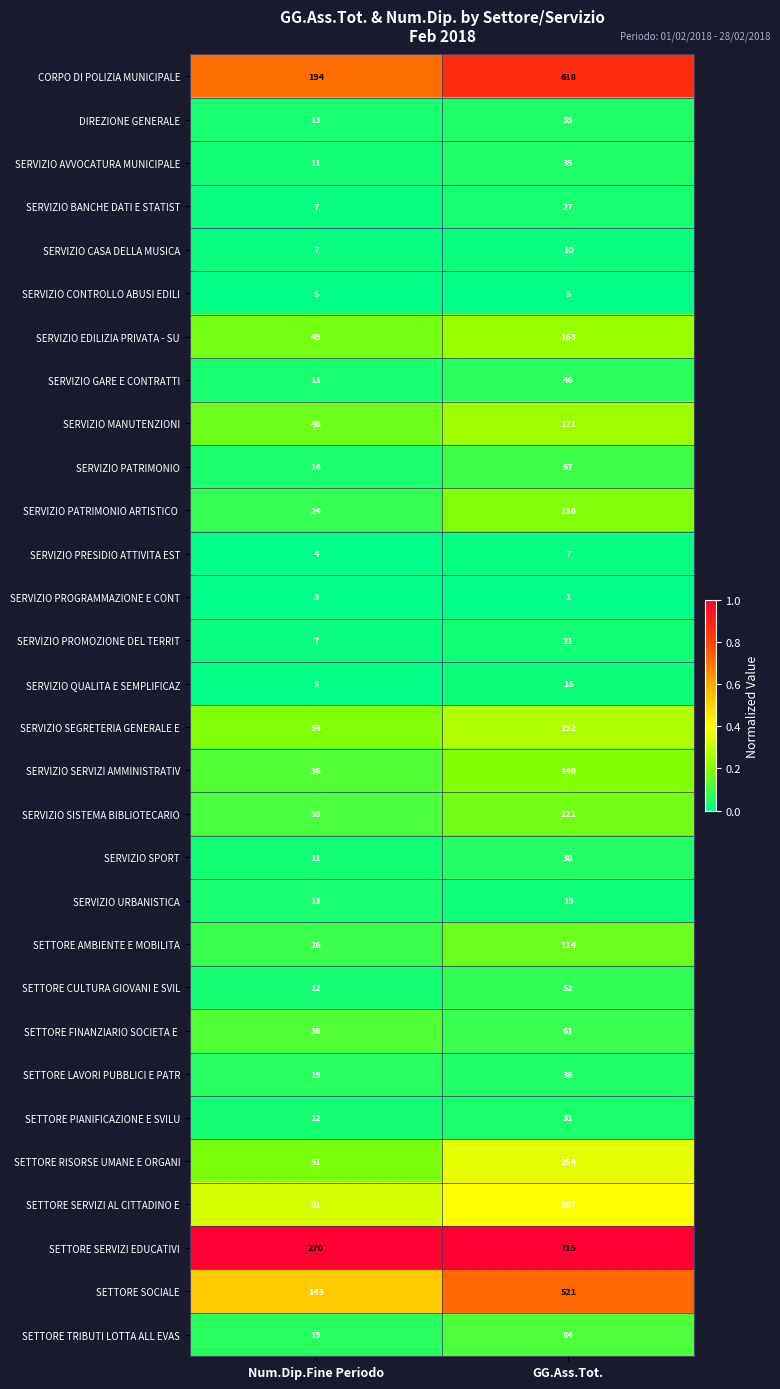

Which series has the largest total across all categories?

SETTORE SERVIZI EDUCATIVI